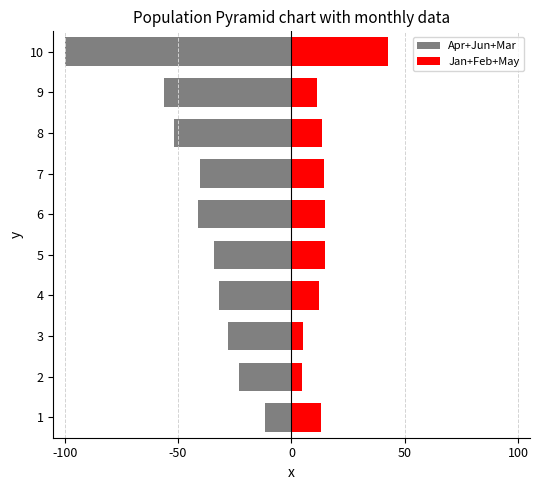

What is the maximum value for Jan+Feb+May?

42.6